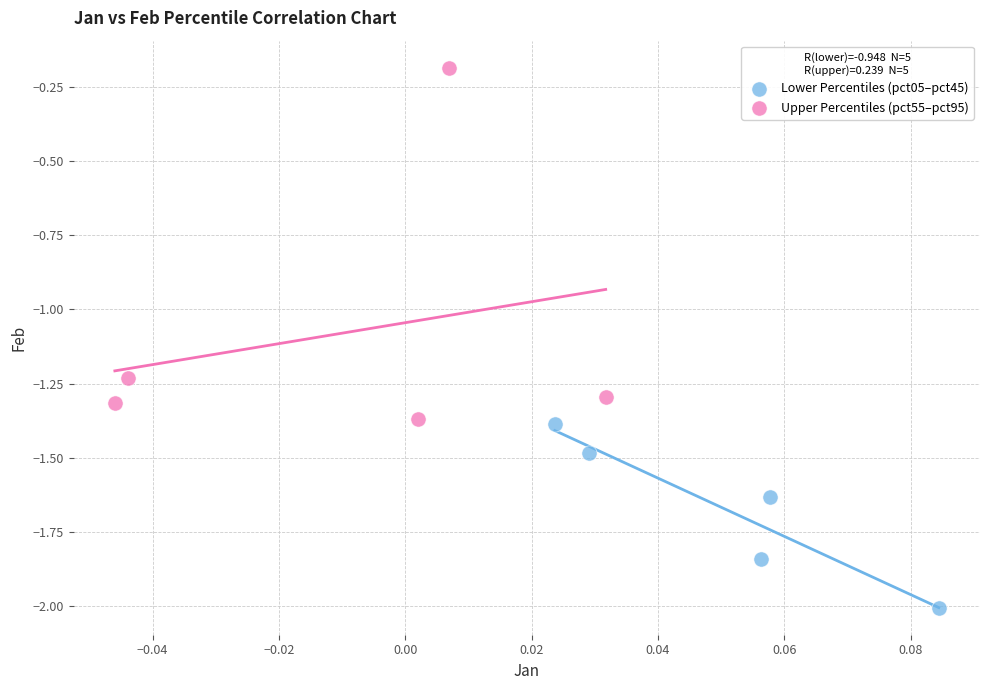

Which series reaches the minimum Y coordinate?

Lower Percentiles (pct05–pct45)